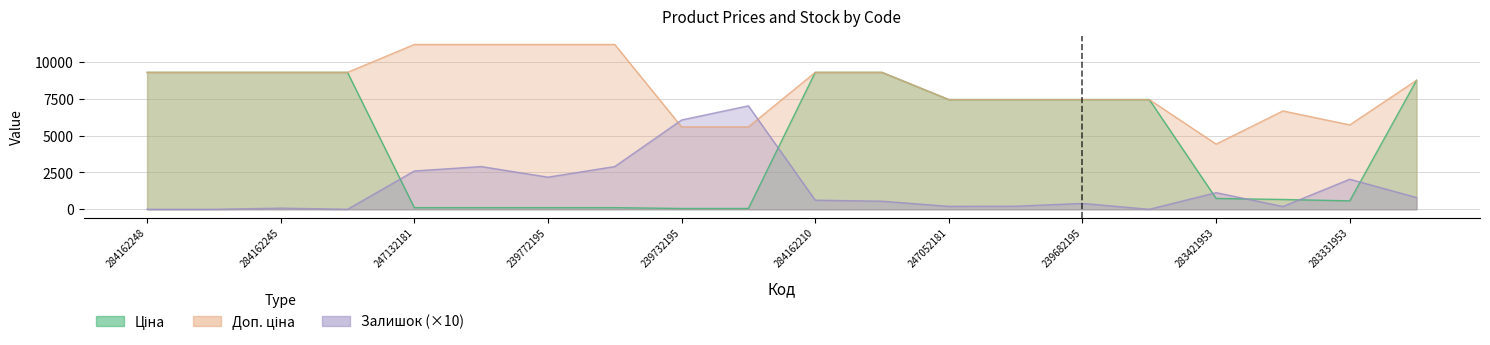

How many interior local valleys does the Залишок series have?

5